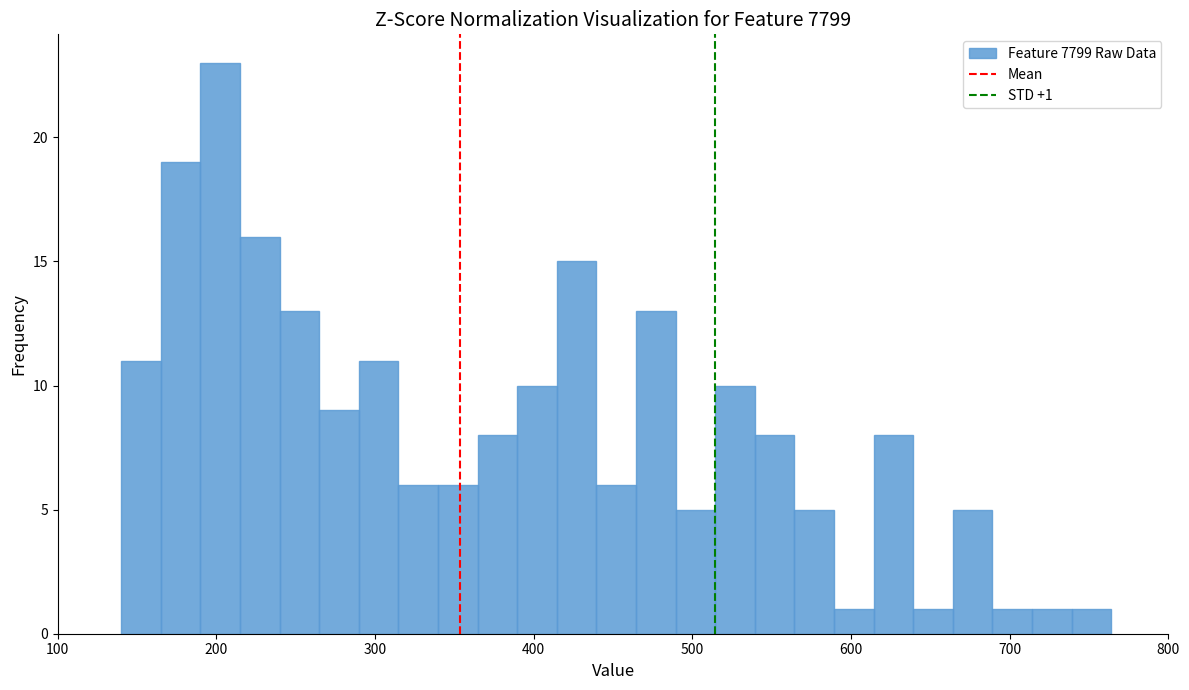

Around what value on the x-axis is the tallest bar? Give the approximate position of its centre, as read against the axis.

200